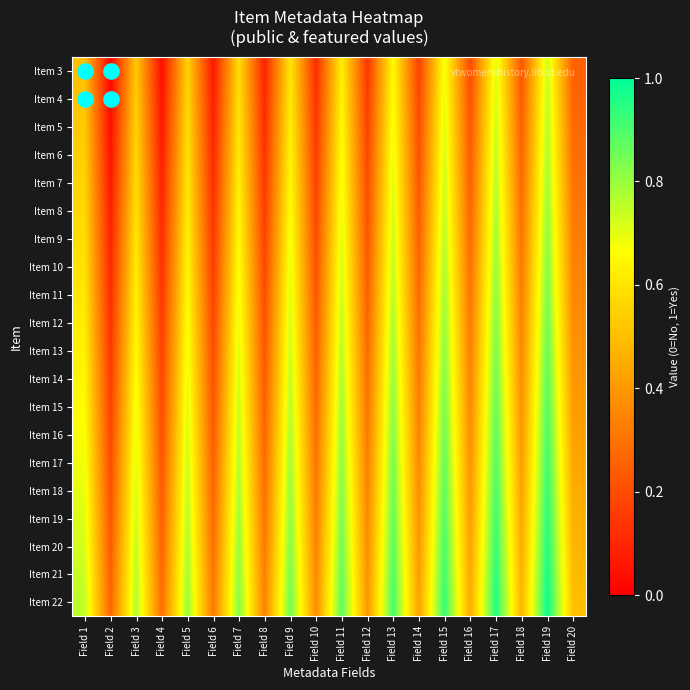

Where is Item 7 nearest to the value 0?

Field 2